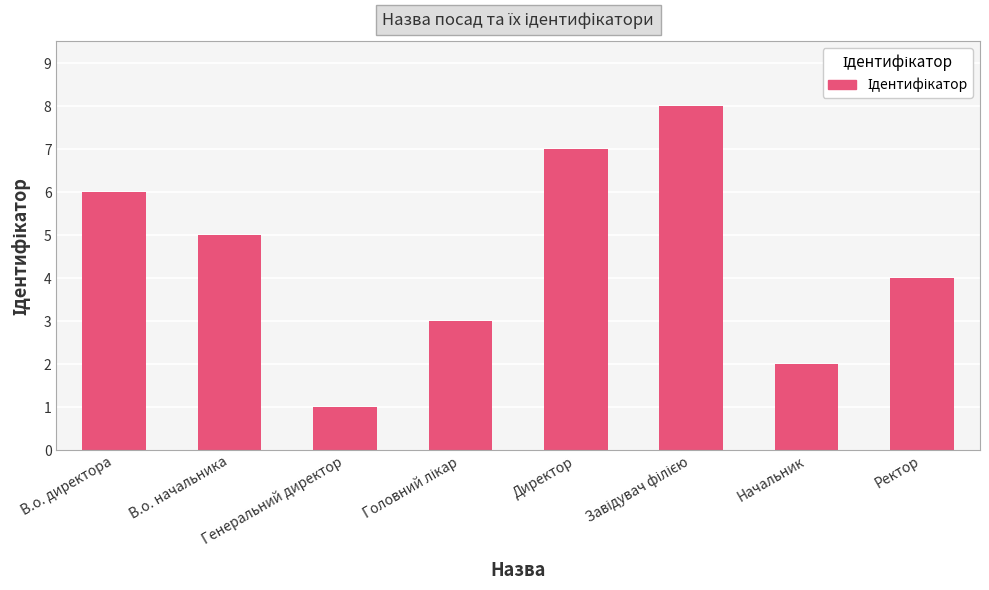

Does the chart contain stacked bars?

No